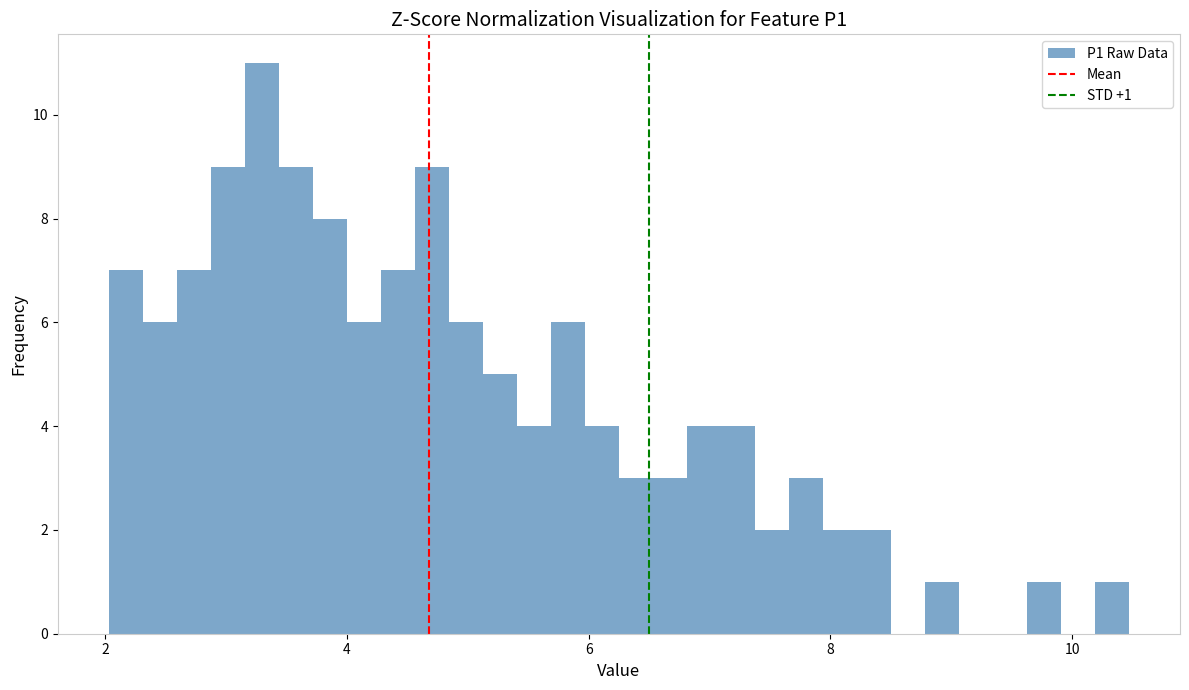

Around what value on the x-axis is the tallest bar? Give the approximate position of its centre, as read against the axis.

3.2